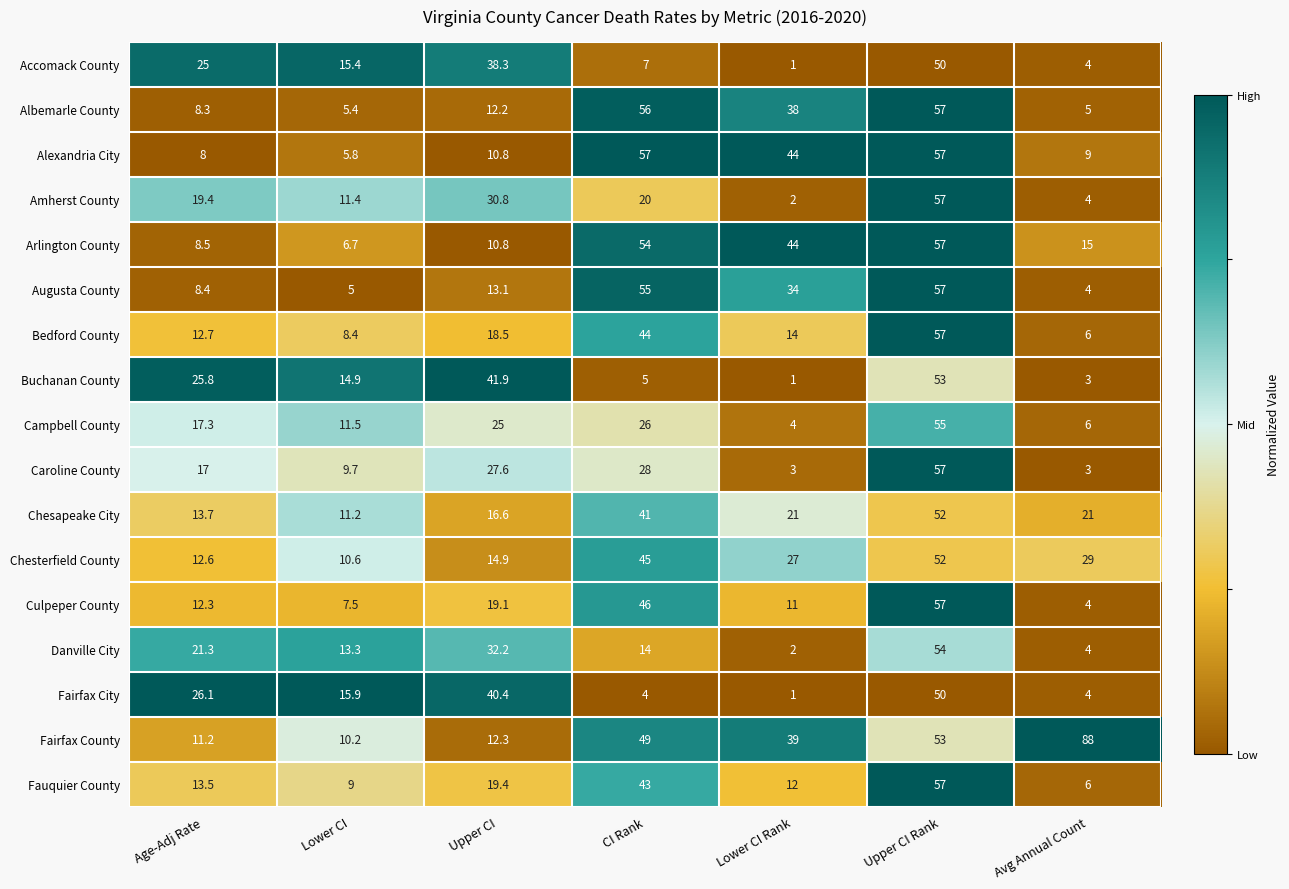

Which series has the largest total across all categories?

Fairfax County